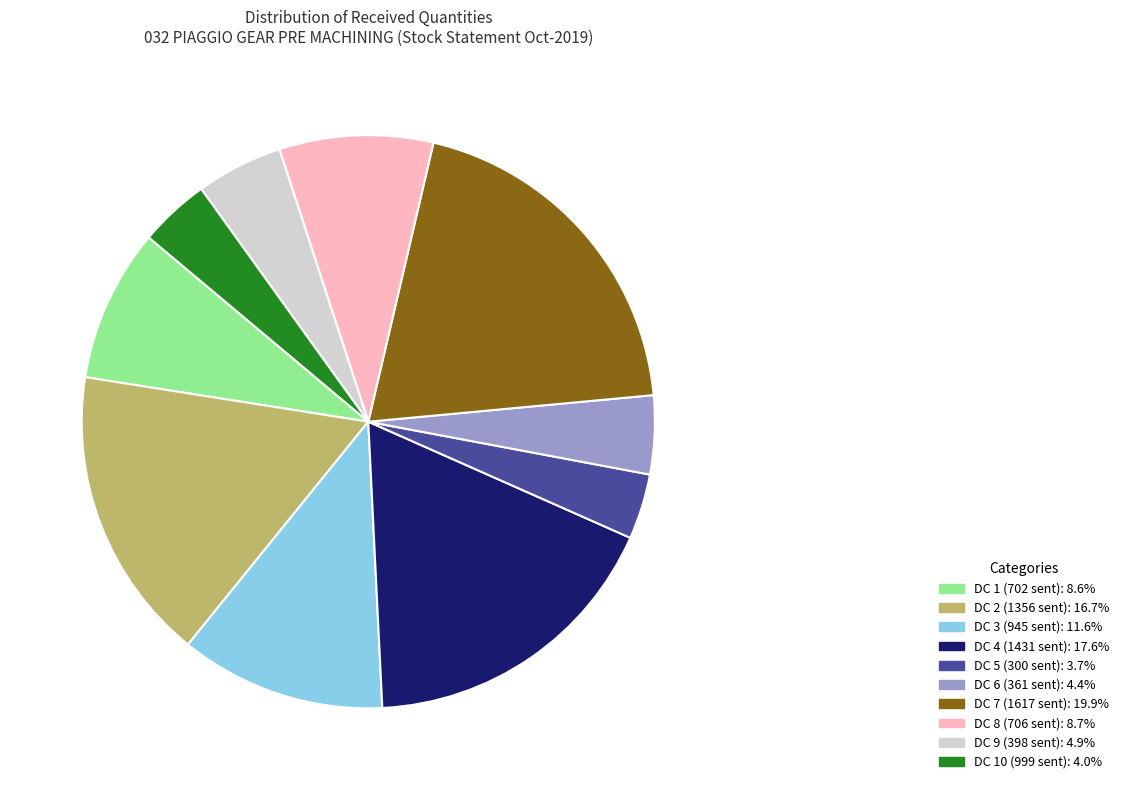

Is there any slice that represents more than half of the pie?

No